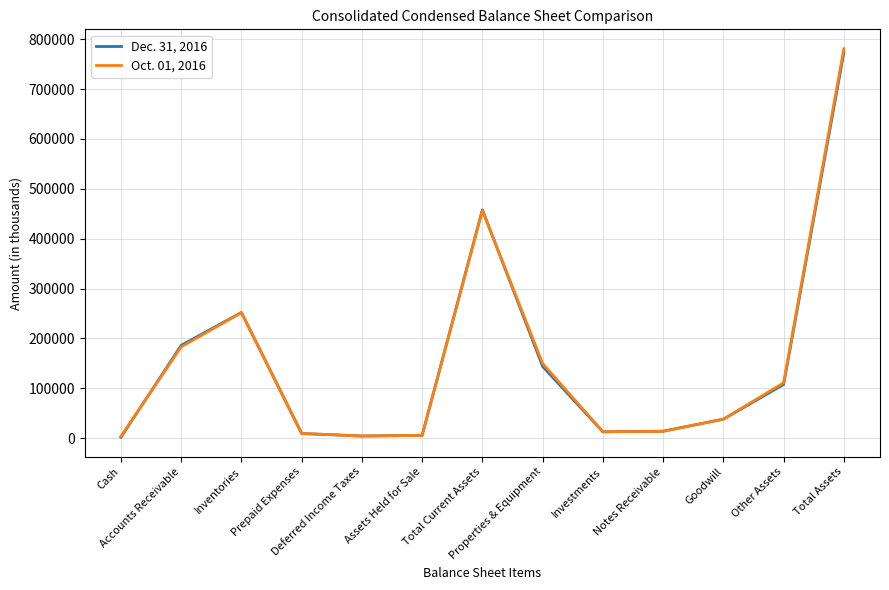

List the series in order of their overall mean, lowest first.

Dec. 31, 2016, Oct. 01, 2016